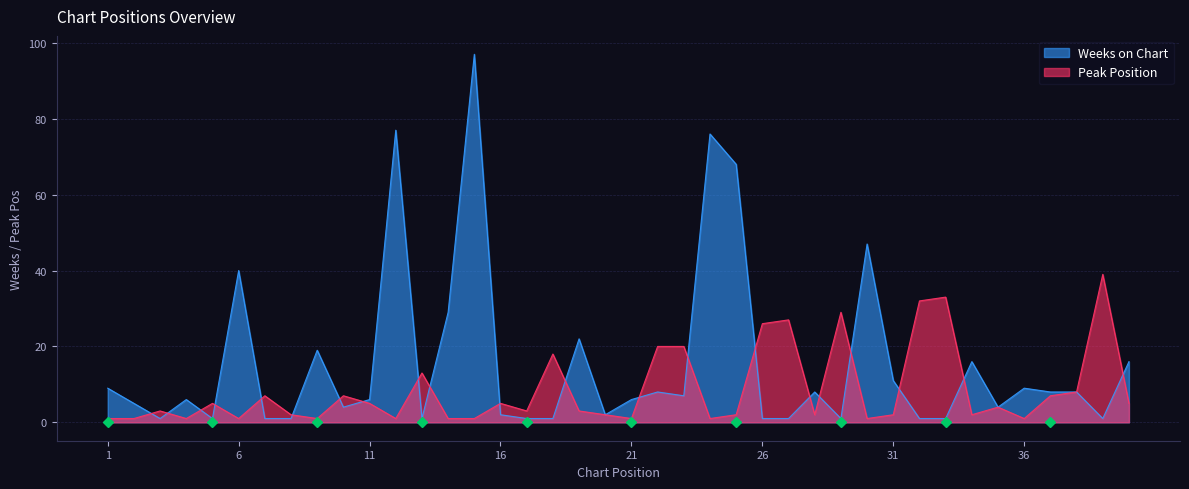

What is the difference between the maximum and minimum values in the Weeks on Chart series?

96